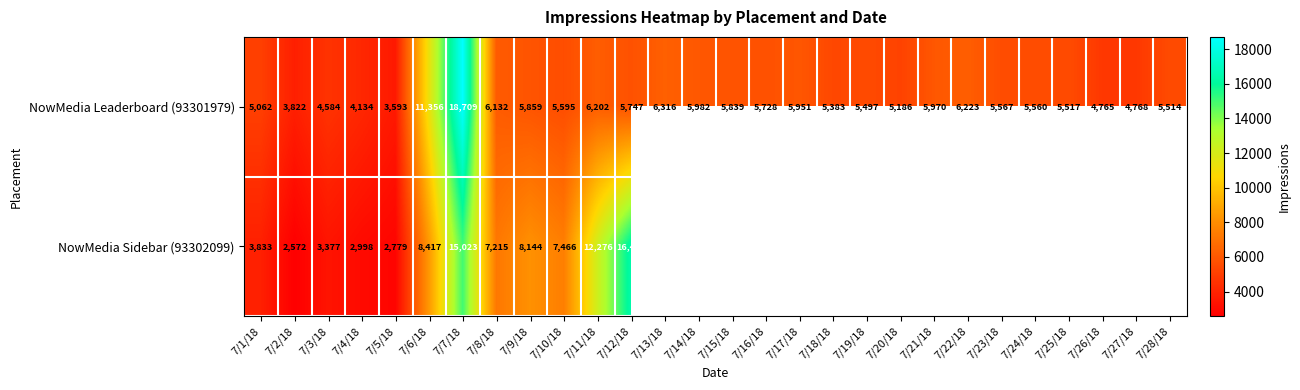

What is the average value of the NowMedia Leaderboard (93301979) series?

6091